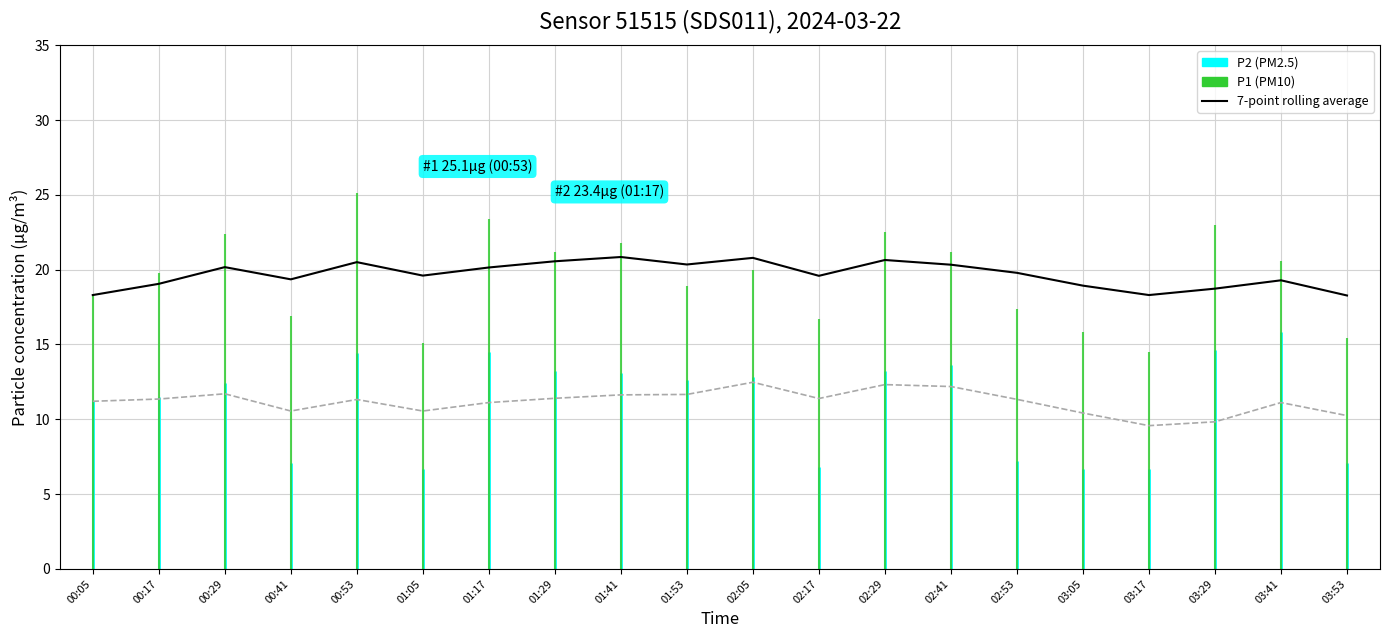

What is the minimum value shown in the chart?

9.6